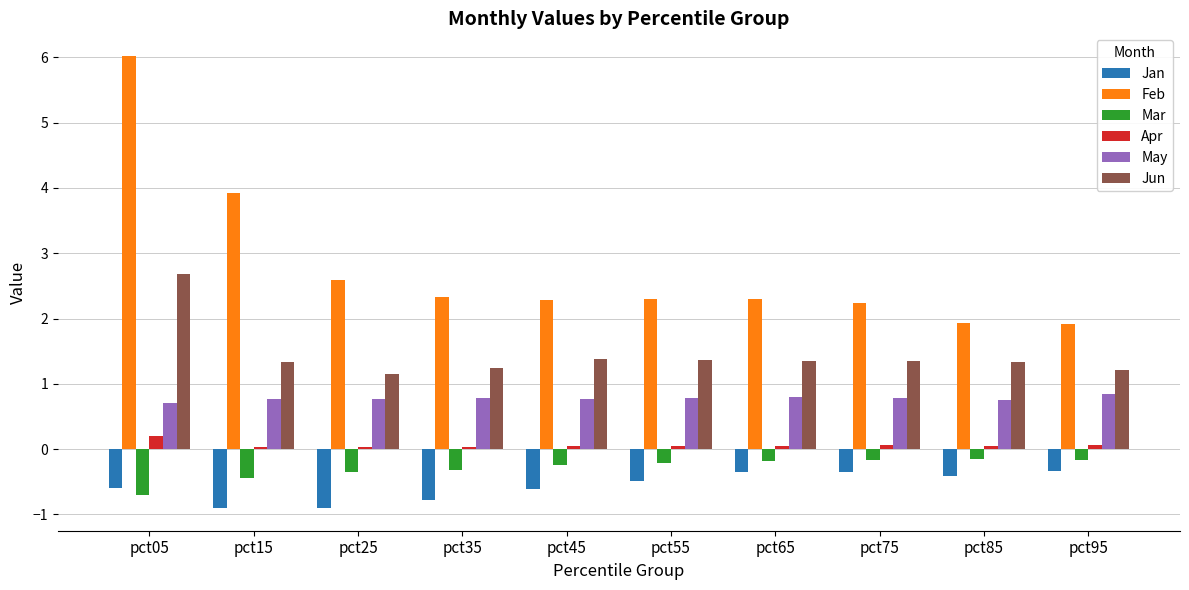

What is the difference between the maximum and second lowest values in the Mar series?

0.3